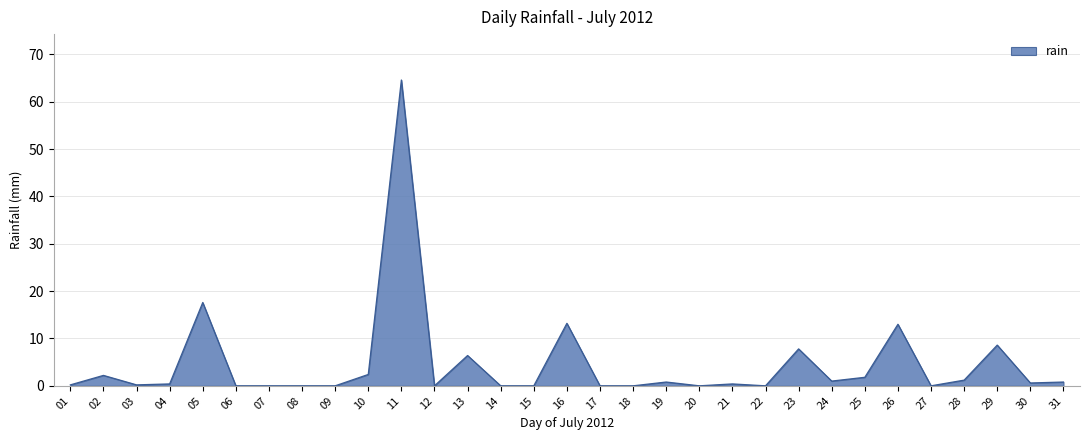

Which label corresponds to the largest value in the chart?

11